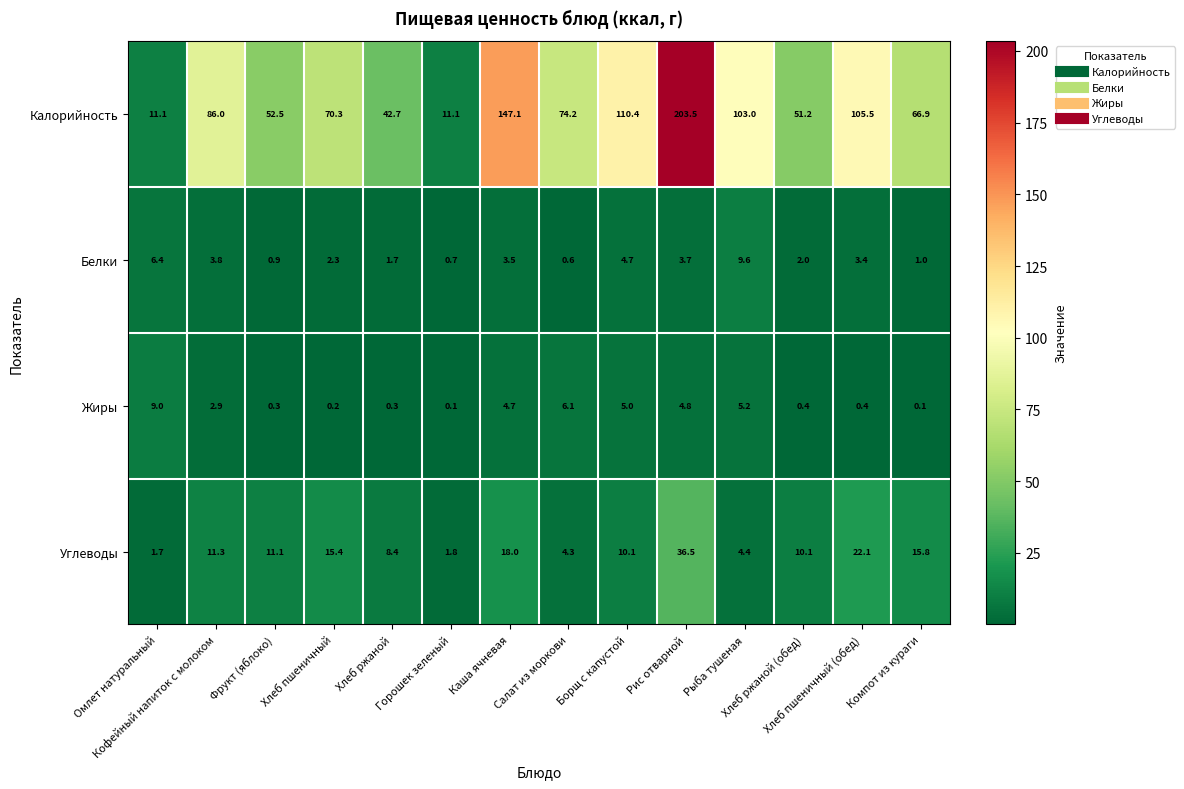

Rank the series at Салат из моркови from highest to lowest value.

Калорийность, Жиры, Углеводы, Белки